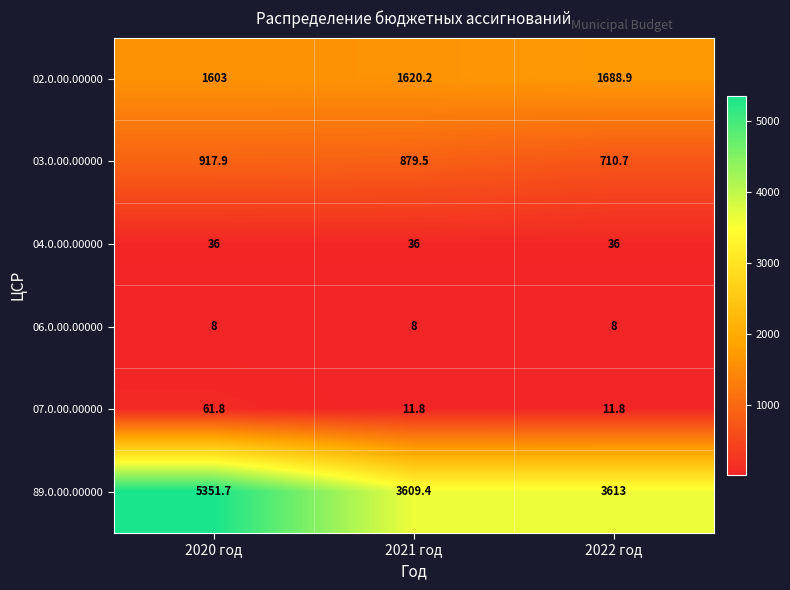

Count the number of data series in this chart.

6